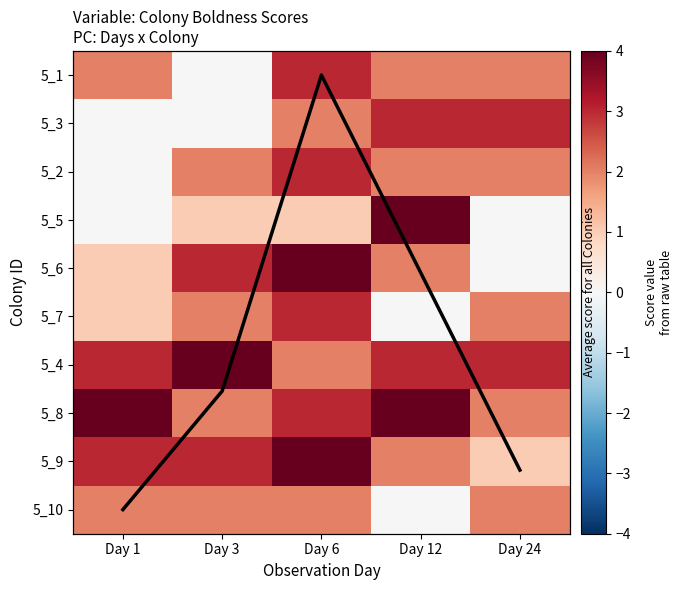

Reading left to right, extract all data points from this chart.

5_1: Day 1=2	Day 3=0	Day 6=3	Day 12=2	Day 24=2
5_3: Day 1=0	Day 3=0	Day 6=2	Day 12=3	Day 24=3
5_2: Day 1=0	Day 3=2	Day 6=3	Day 12=2	Day 24=2
5_5: Day 1=0	Day 3=1	Day 6=1	Day 12=4	Day 24=0
5_6: Day 1=1	Day 3=3	Day 6=4	Day 12=2	Day 24=0
5_7: Day 1=1	Day 3=2	Day 6=3	Day 12=0	Day 24=2
5_4: Day 1=3	Day 3=4	Day 6=2	Day 12=3	Day 24=3
5_8: Day 1=4	Day 3=2	Day 6=3	Day 12=4	Day 24=2
5_9: Day 1=3	Day 3=3	Day 6=4	Day 12=2	Day 24=1
5_10: Day 1=2	Day 3=2	Day 6=2	Day 12=0	Day 24=2